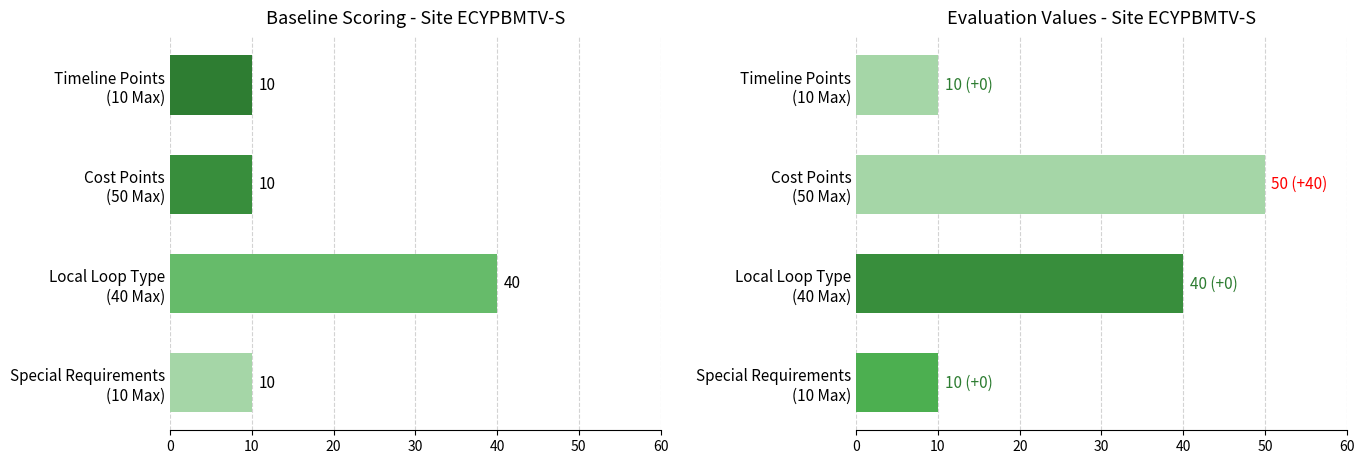

Rank the series by their average value, from lowest to highest.

Baseline Score, Evaluation Value